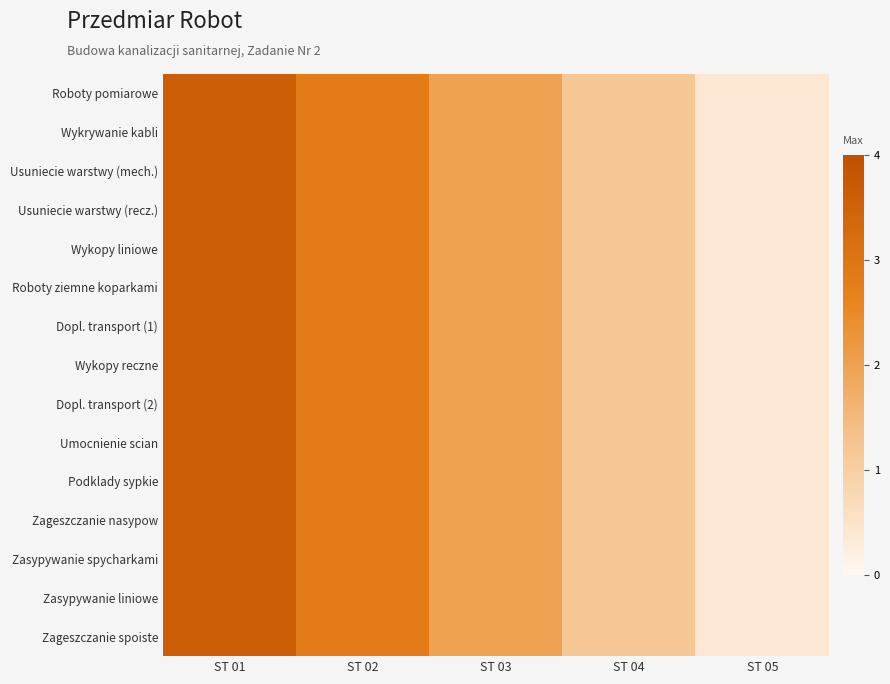

What is the greatest value displayed?

3.6